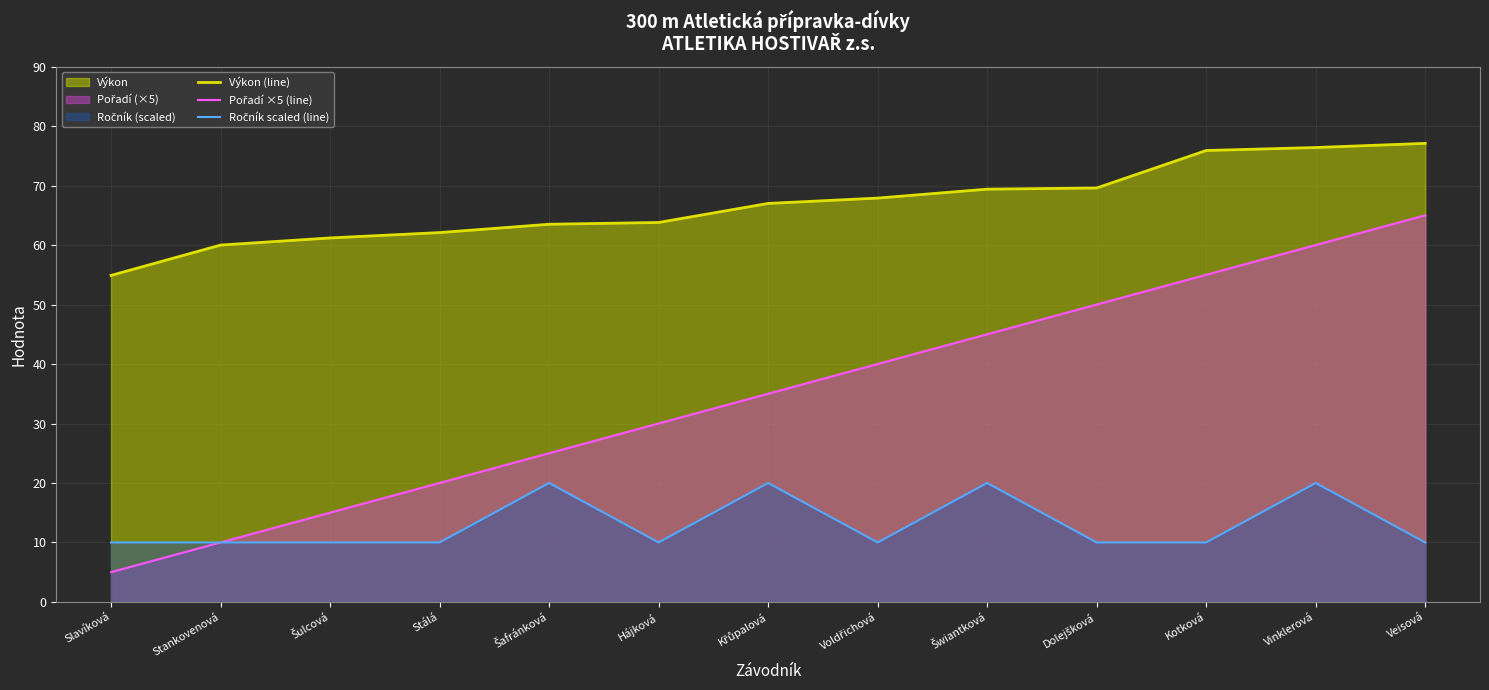

Where does the Výkon (line) series first go above 67?

Voldřichová